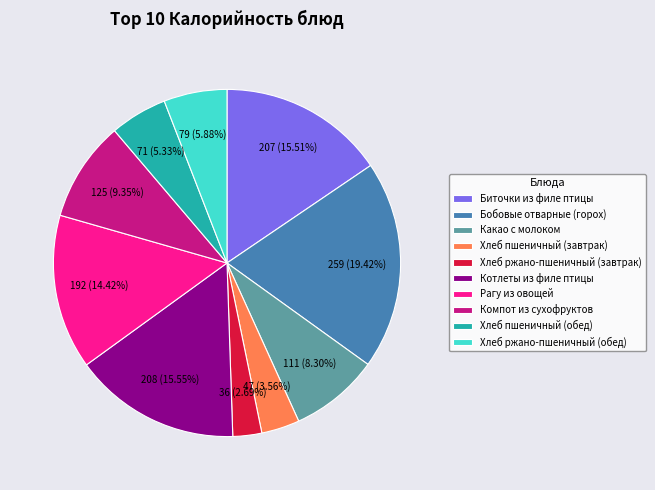

Approximately how many times larger is the value at Хлеб пшеничный (завтрак) compared to Хлеб ржано-пшеничный (обед)?

0.6